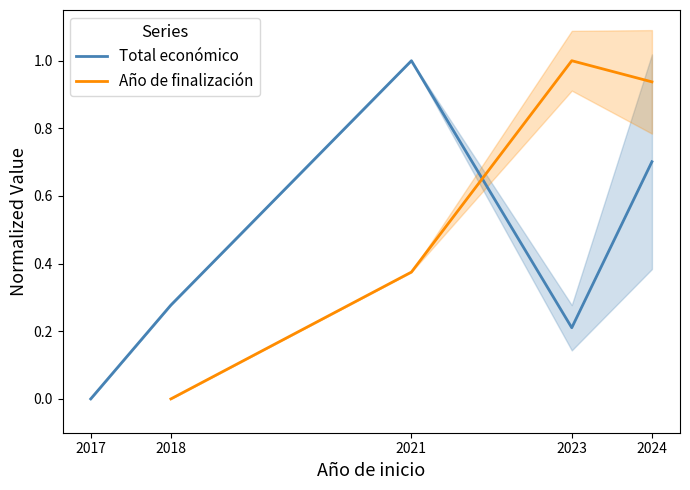

At which category does Total económico reach its first local valley?

2023